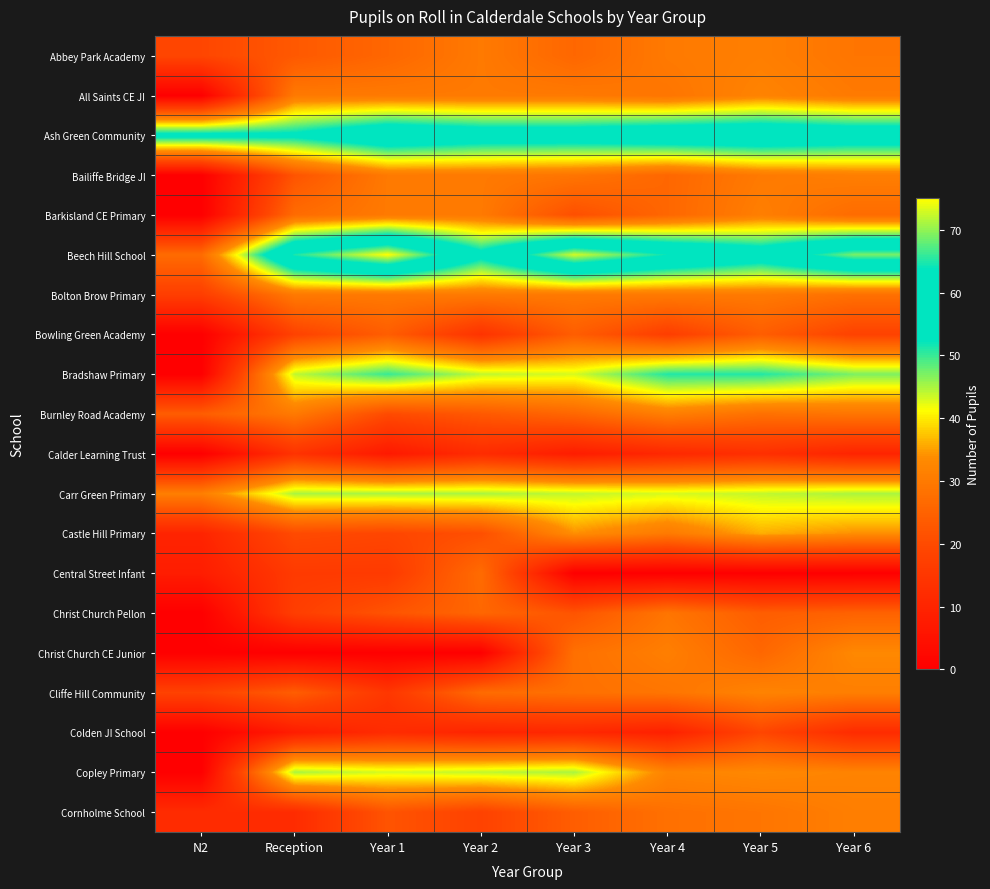

At which category does the chart reach its minimum across all series?

N2